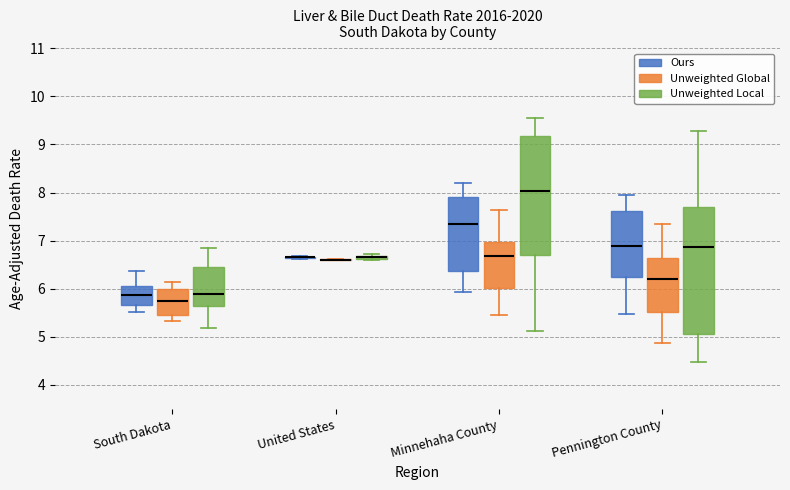

Comparing the boxes themselves (not the whiskers), which one is the tallest?

Pennington County (Unweighted Local)